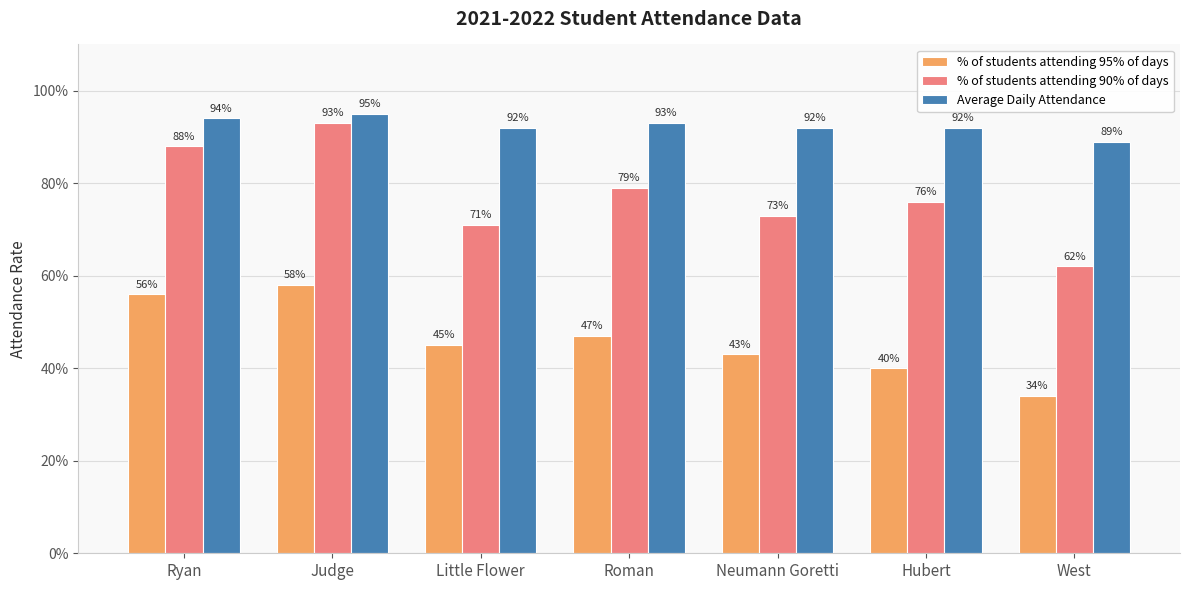

What is the value of the Average Daily Attendance bar at the 3rd from the left?

0.9